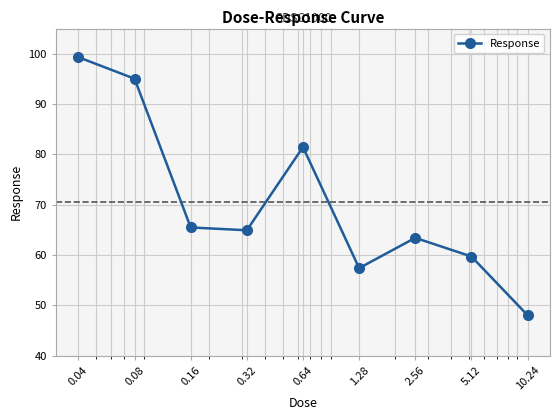

What is the difference between the maximum and minimum values?

51.3